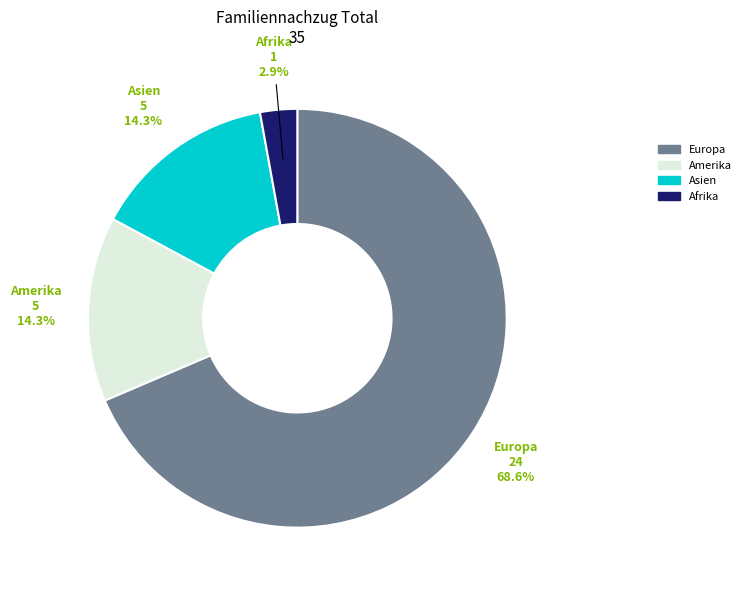

What percentage is the Asien slice, to the nearest percent?

14%